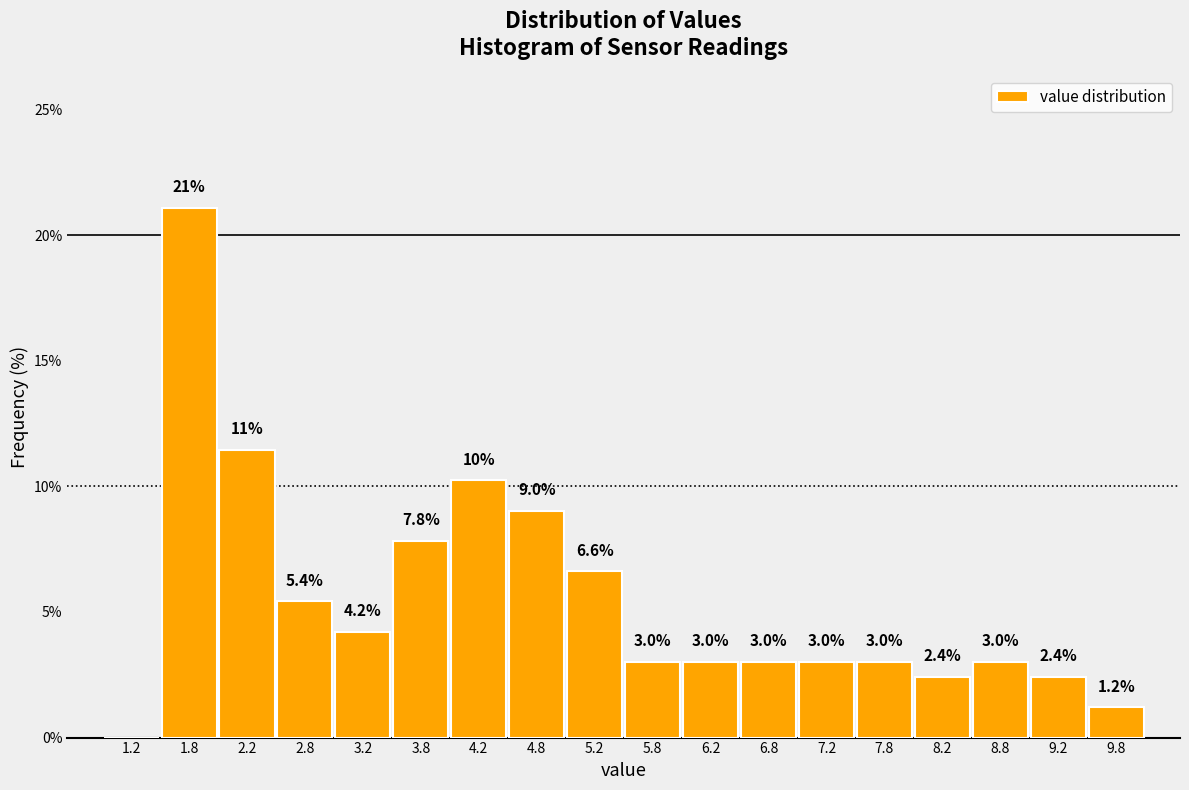

Over which range of the x-axis is the bar tallest?

1.5 to 2.0